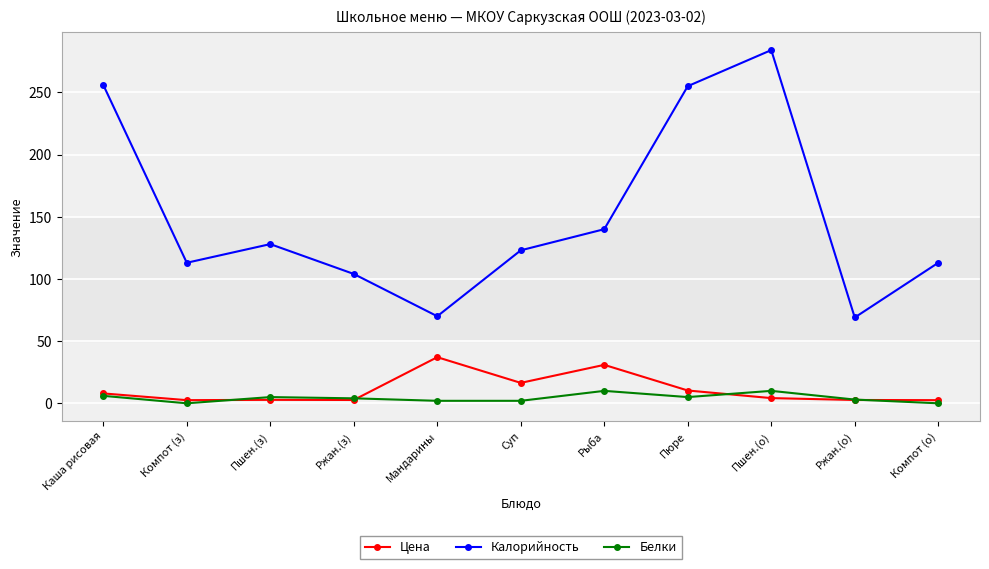

How many interior local valleys does the Калорийность series have?

3